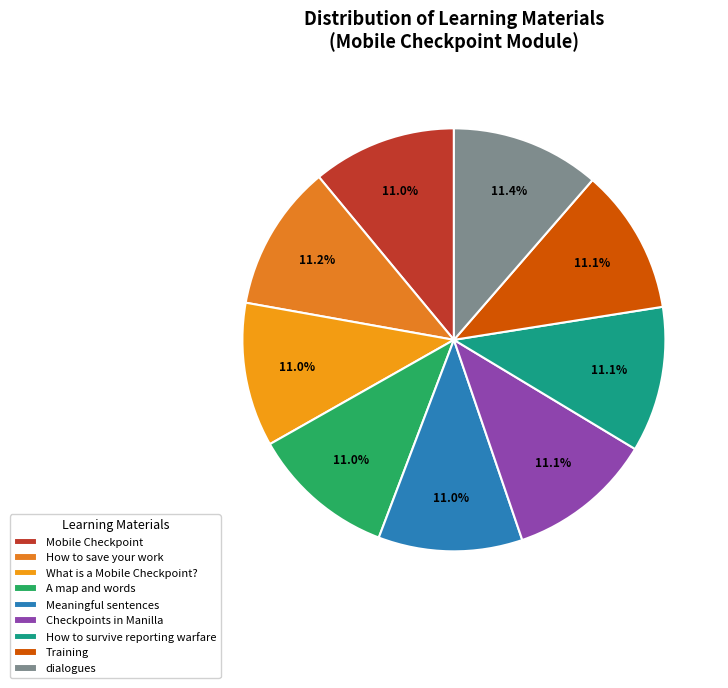

Count the number of slices in the pie.

9